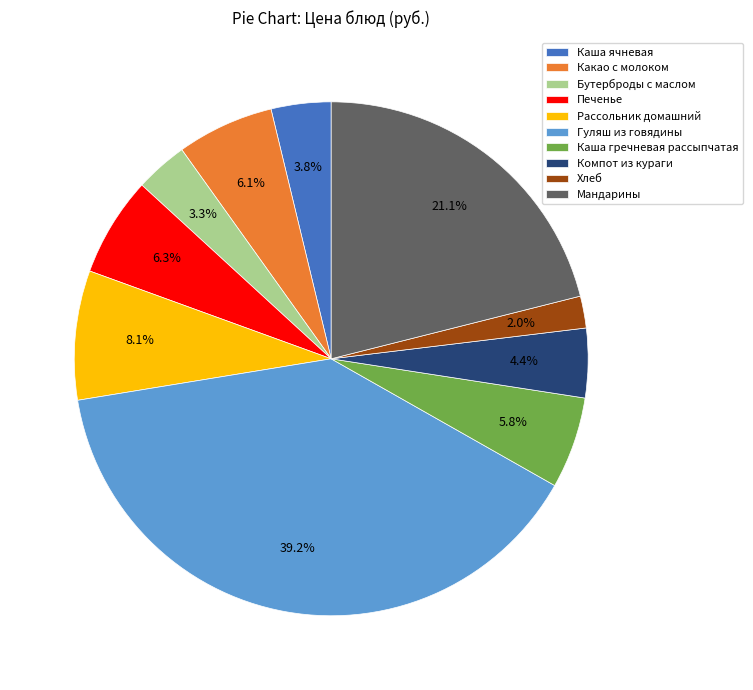

Which has a higher value, Каша гречневая рассыпчатая or Хлеб?

Каша гречневая рассыпчатая